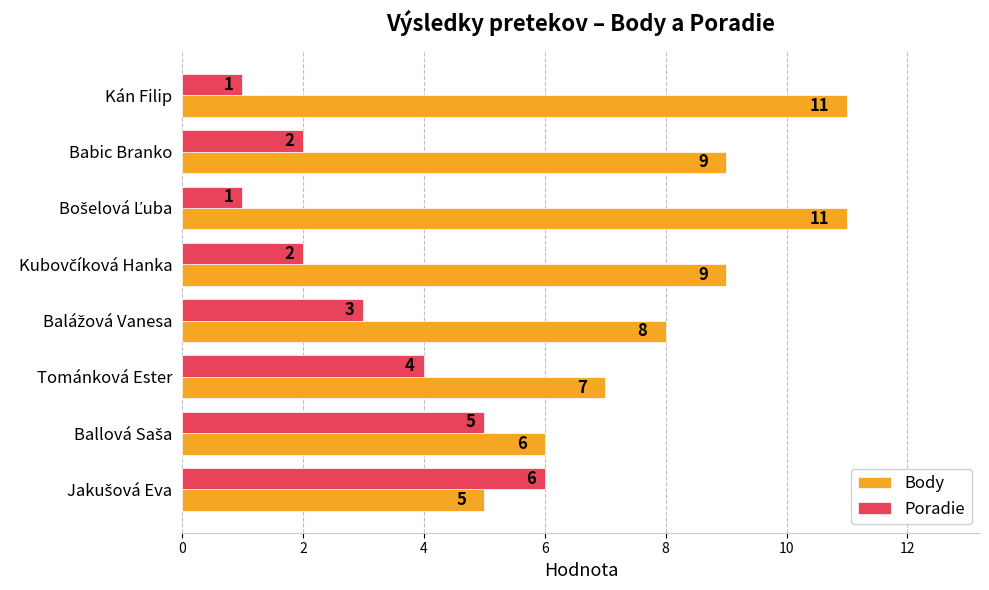

Which series has the largest range (max minus min)?

Body